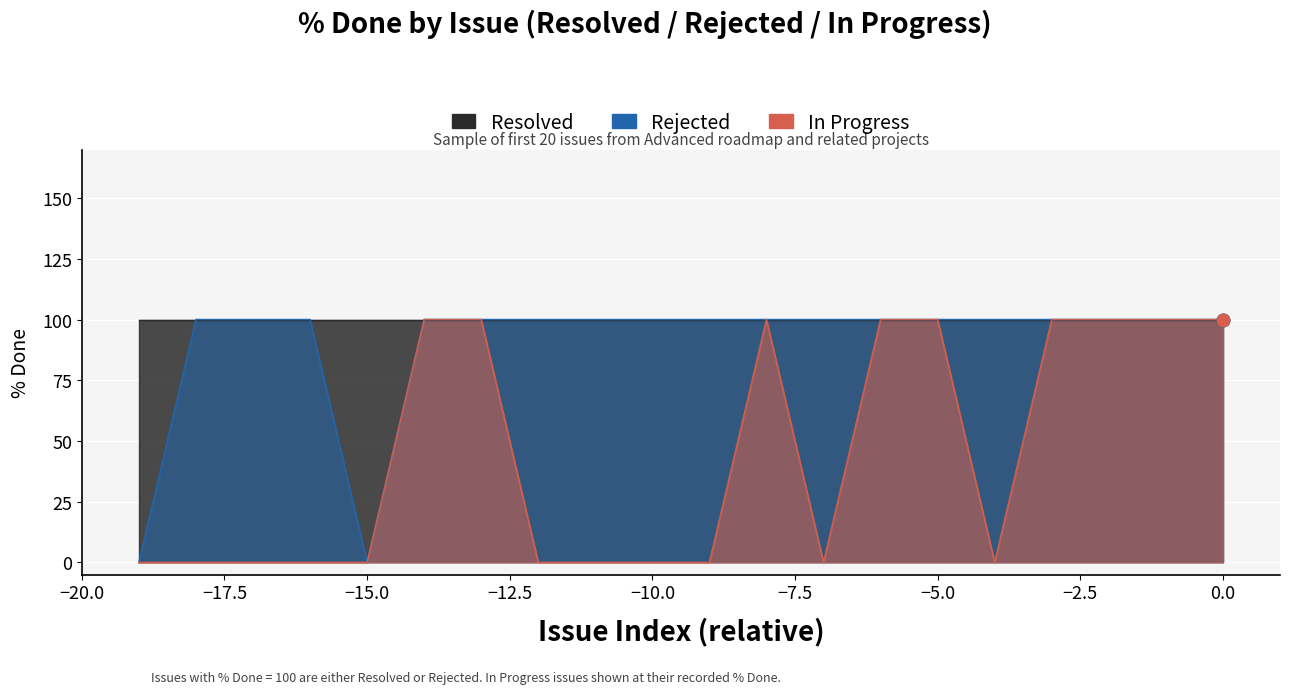

At how many categories does at least one series exceed 12?

18